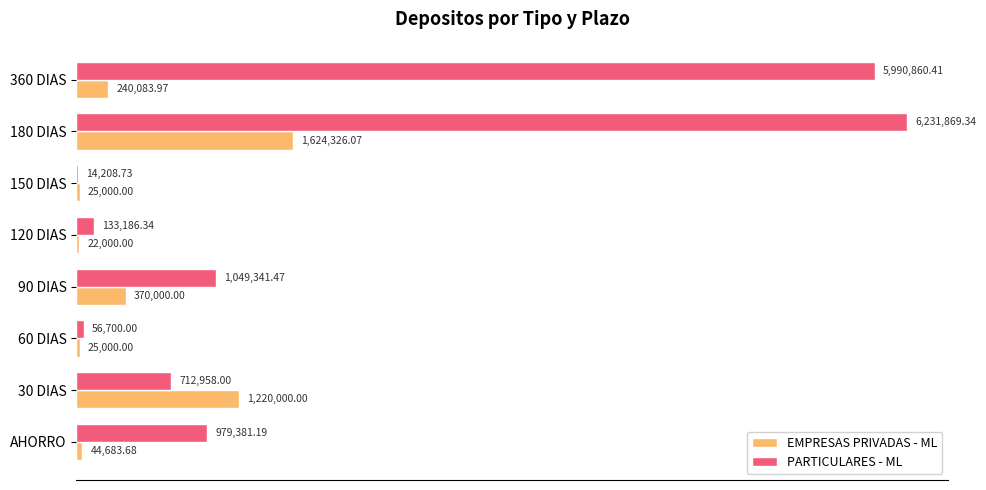

What are all the series names shown in the legend?

EMPRESAS PRIVADAS - ML, PARTICULARES - ML